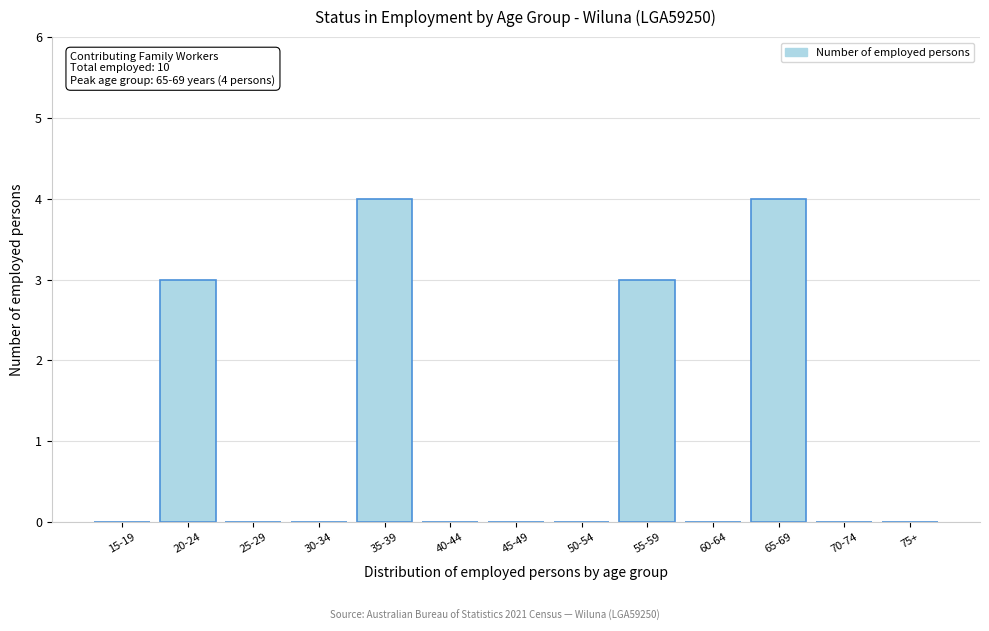

Reading right to left, transcribe all the data shown in this chart.

75+=0	70-74=0	65-69=4	60-64=0	55-59=3	50-54=0	45-49=0	40-44=0	35-39=4	30-34=0	25-29=0	20-24=3	15-19=0